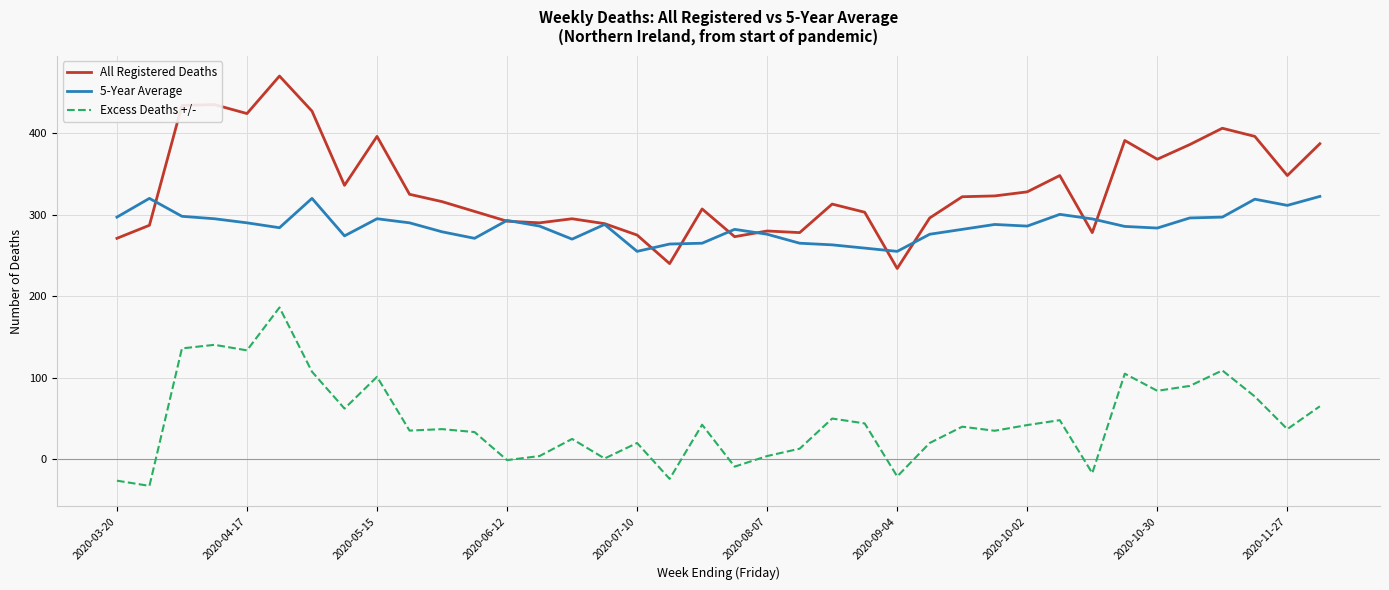

List the series in order of their peak value, highest first.

All Registered Deaths, 5-Year Average, Excess Deaths +/-